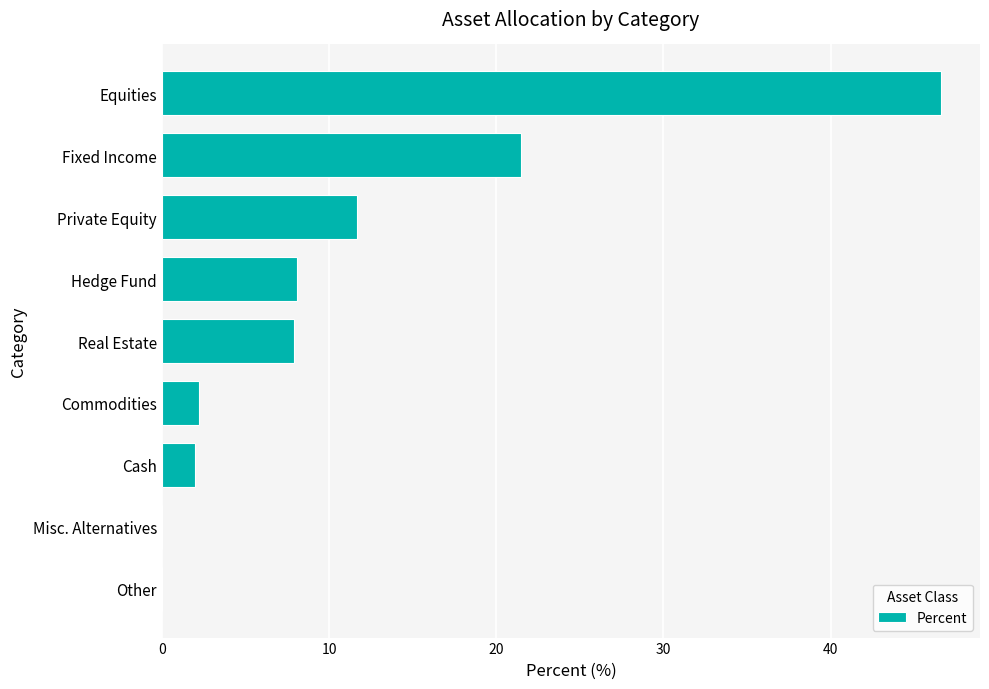

What is the change in value from Misc. Alternatives to Fixed Income?

+21.5